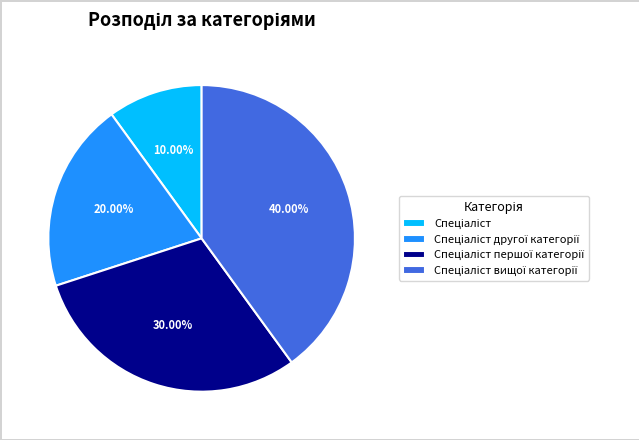

Is there any slice that represents more than half of the pie?

No